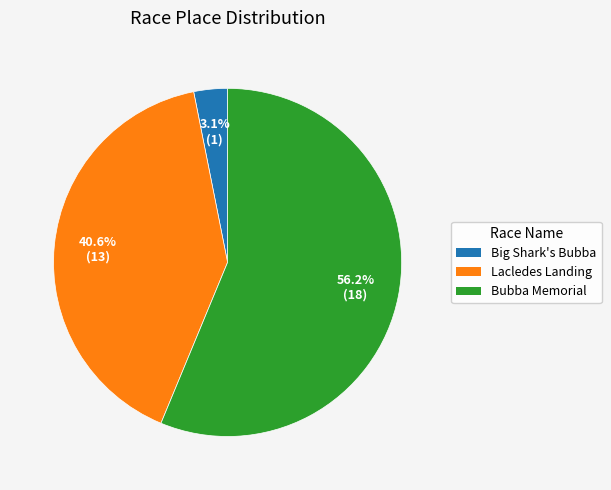

Does any single category account for the majority?

Yes